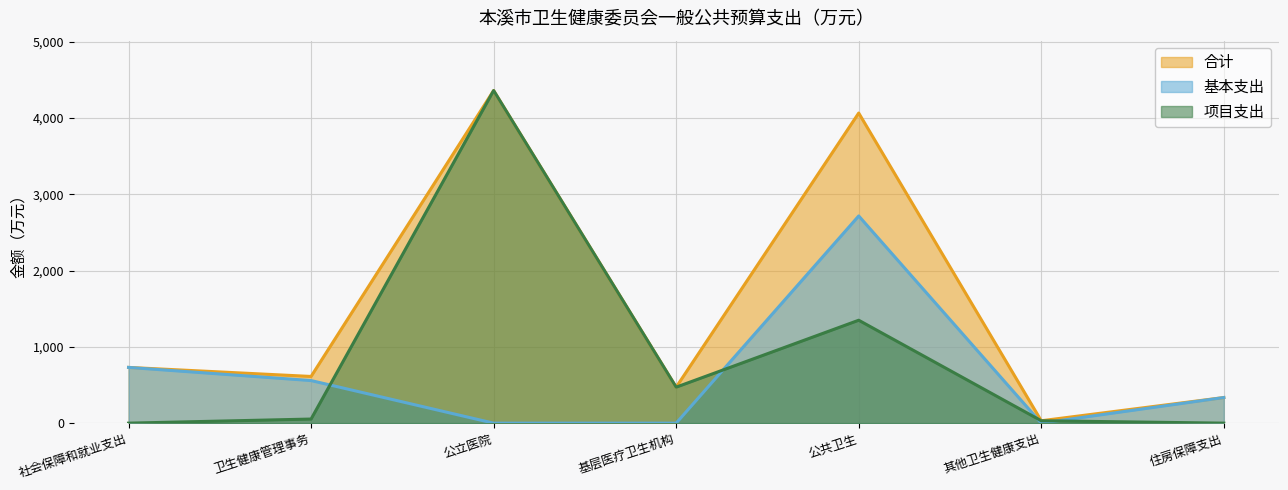

In 合计, how many points are higher than both neighbors (excluding endpoints)?

2